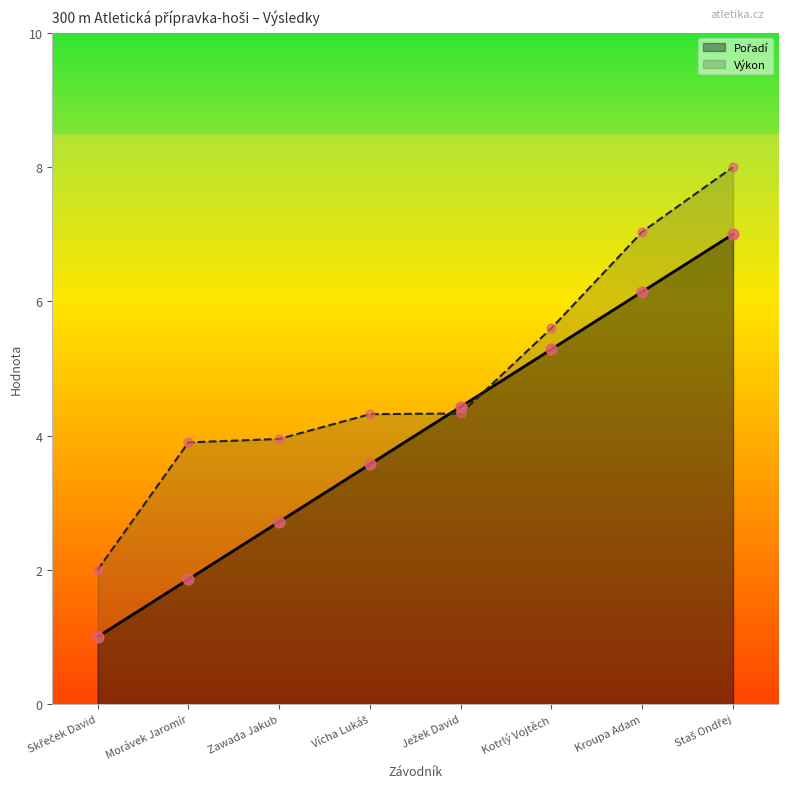

At how many categories does at least one series exceed 4?

5